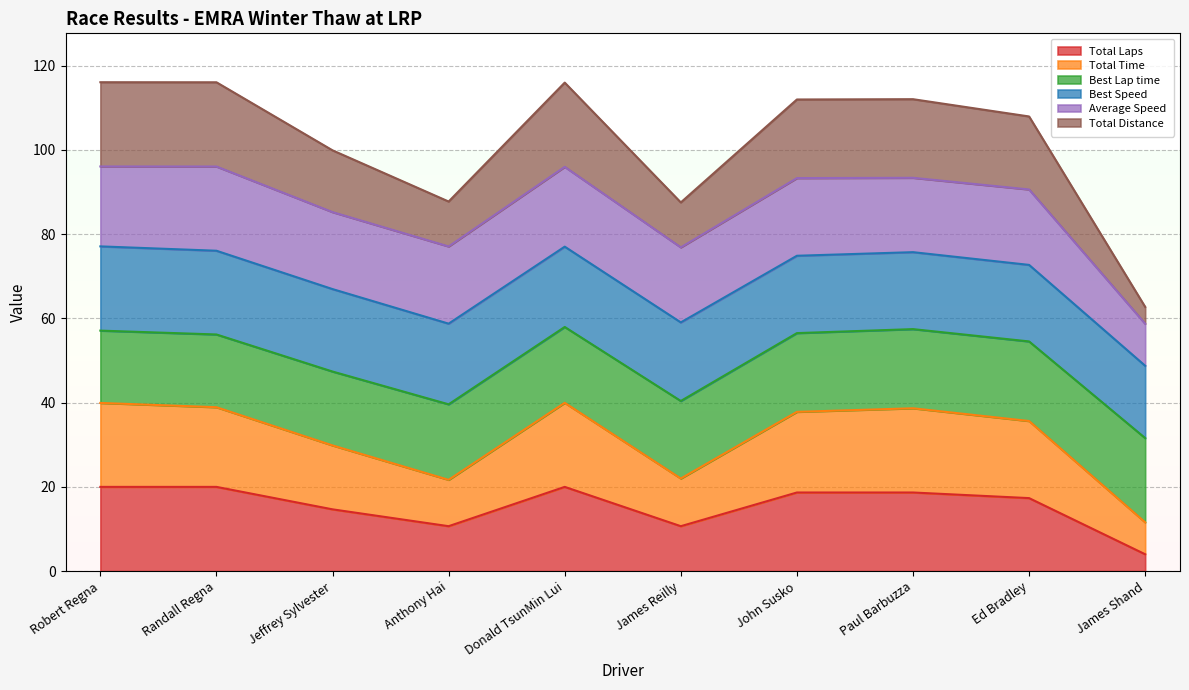

True or false: Total Laps and Total Distance cross at least once.

False